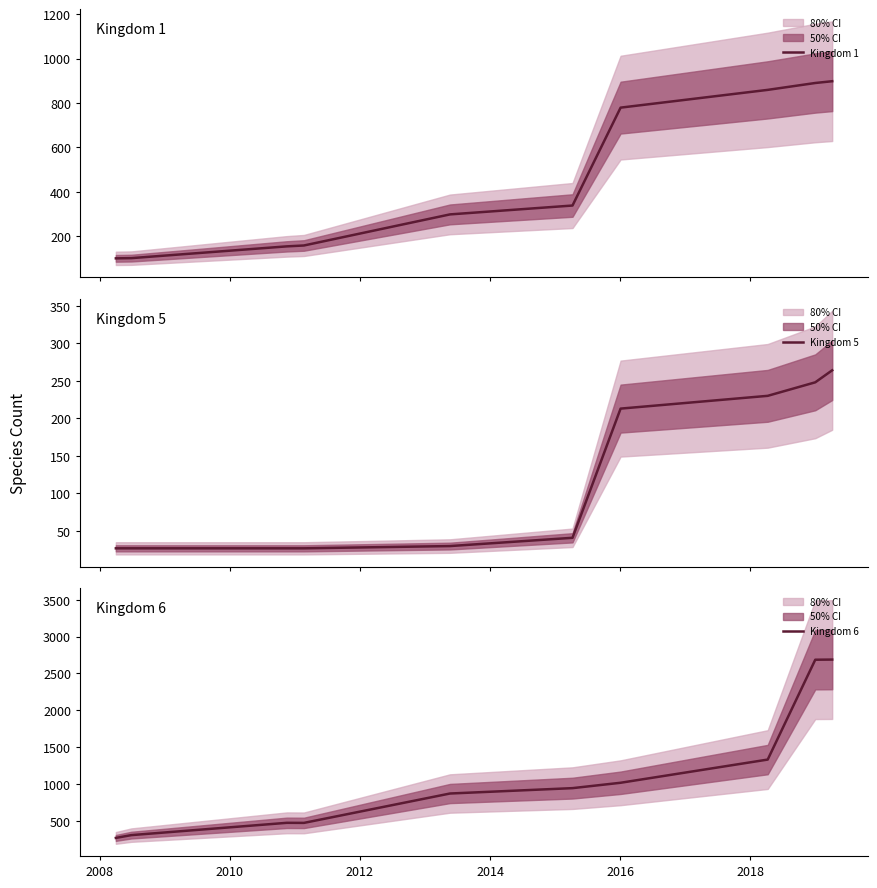

What is the difference between the highest and lowest values at 2018?

802